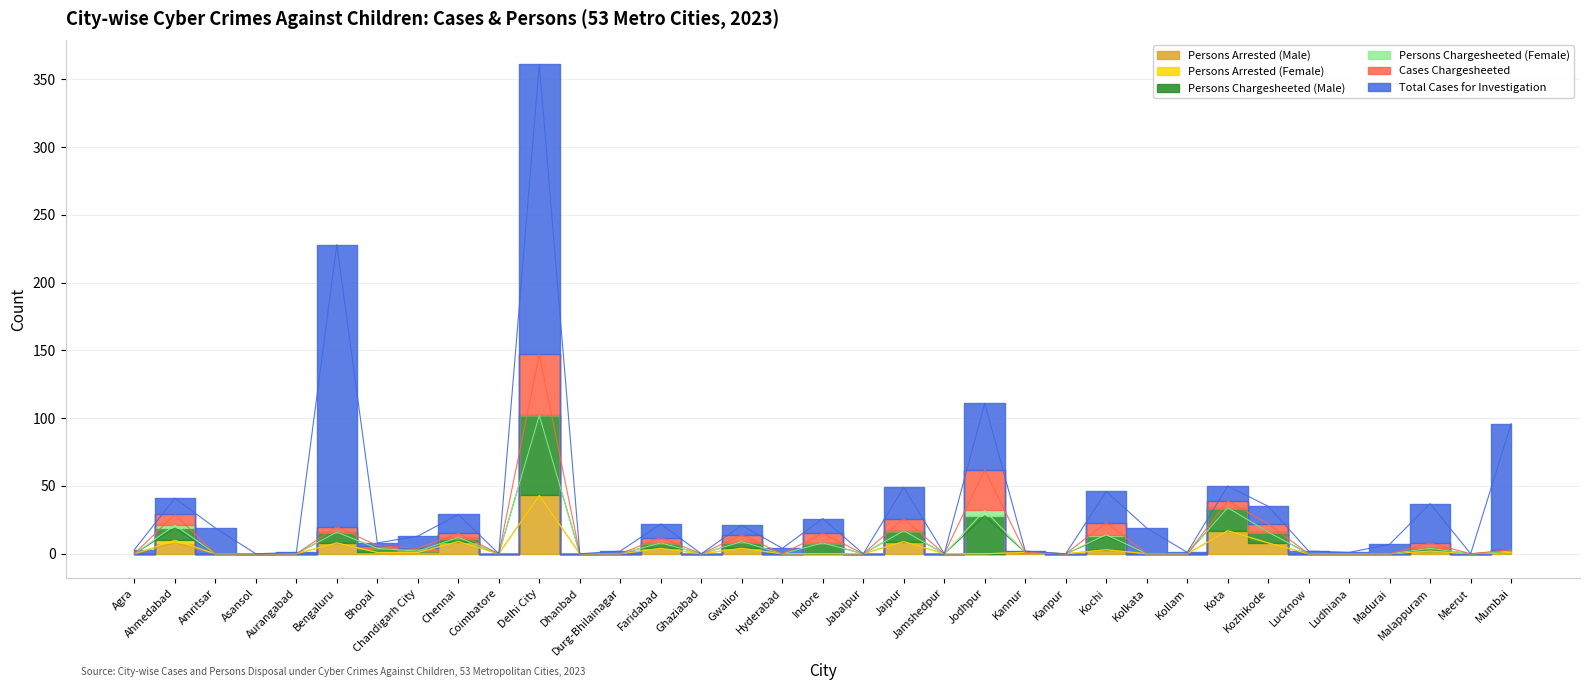

Is it true that Cases Chargesheeted equals 12 at Indore?

False